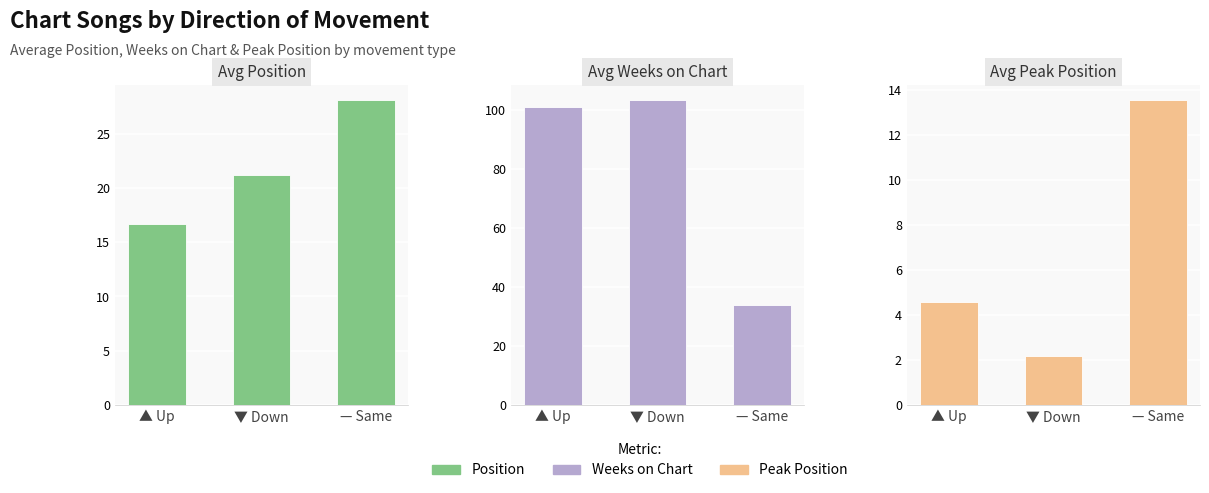

Where is Weeks on Chart nearest to the value 68?

▲ Up